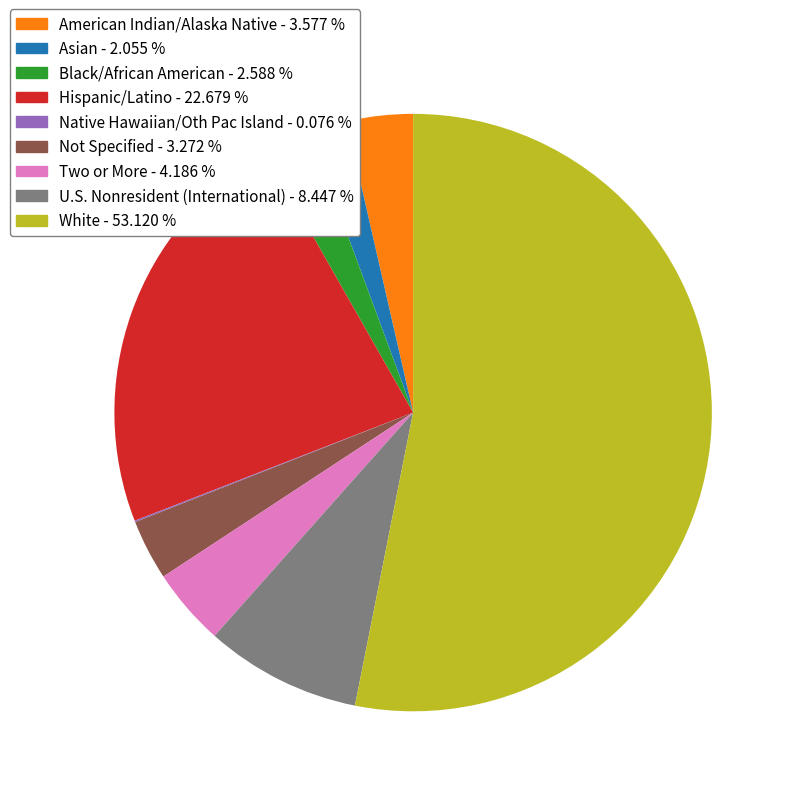

Is White the majority of the pie?

Yes